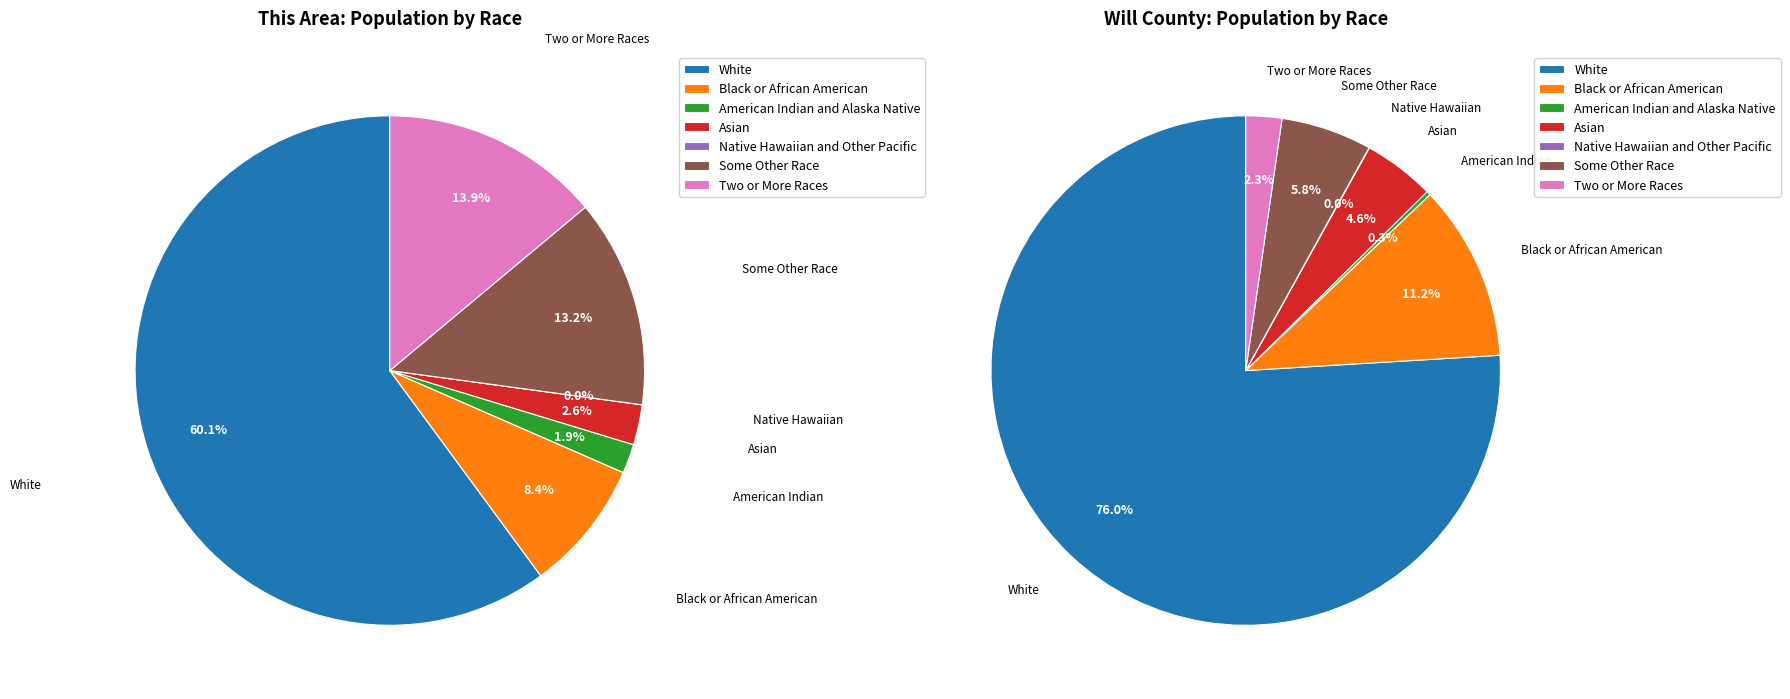

Which category has the biggest portion of the pie?

White alone